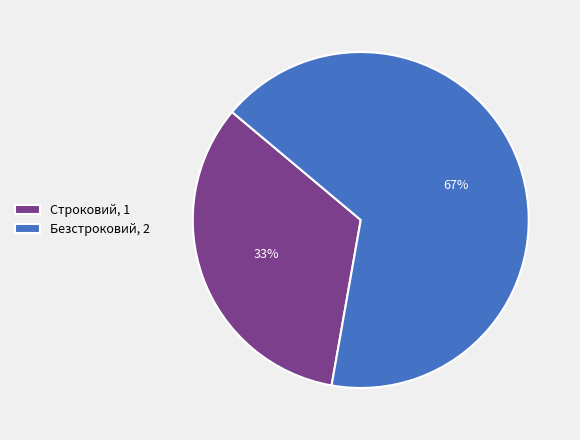

Which has a higher value, Строковий or Безстроковий?

Безстроковий